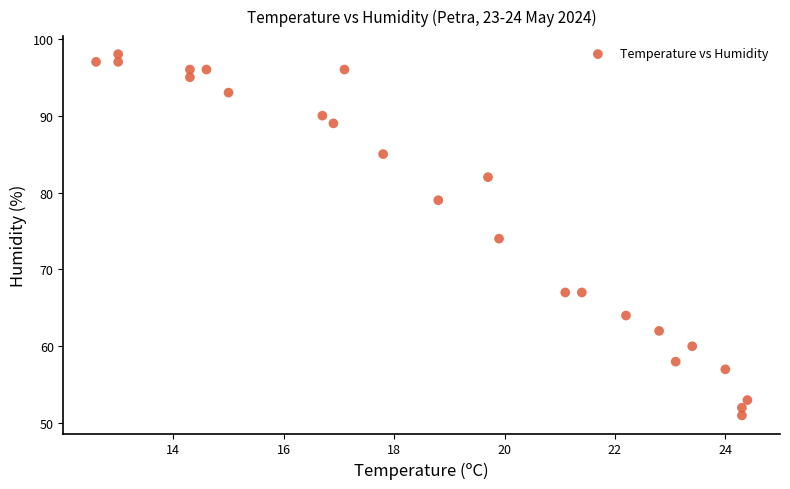

What is the range of Y values (max minus min)?

47